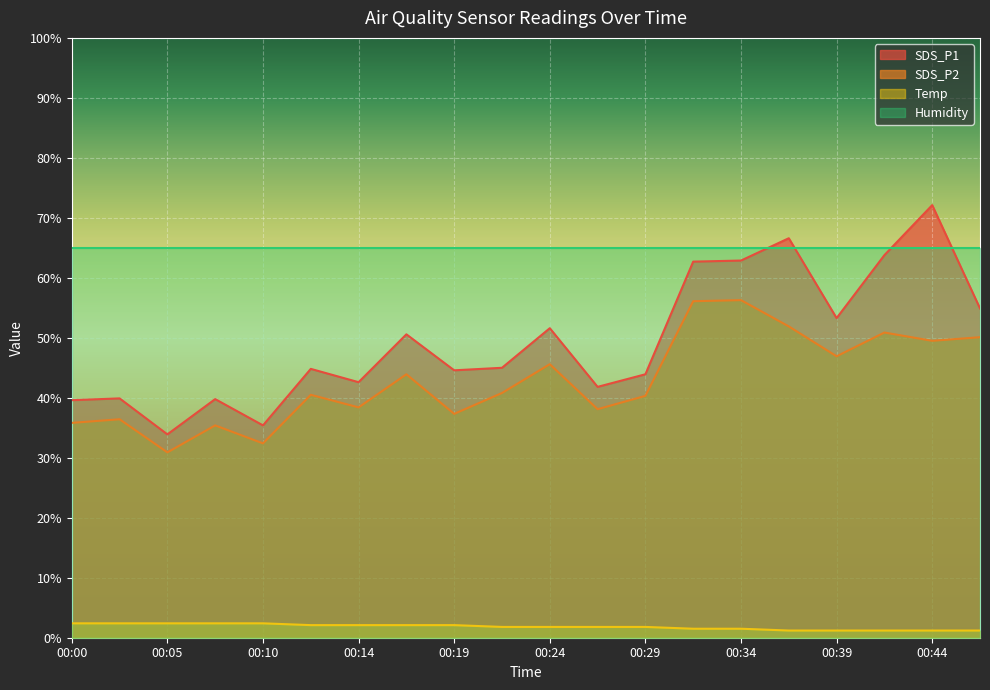

True or false: SDS_P1 and SDS_P2 intersect in this chart.

False